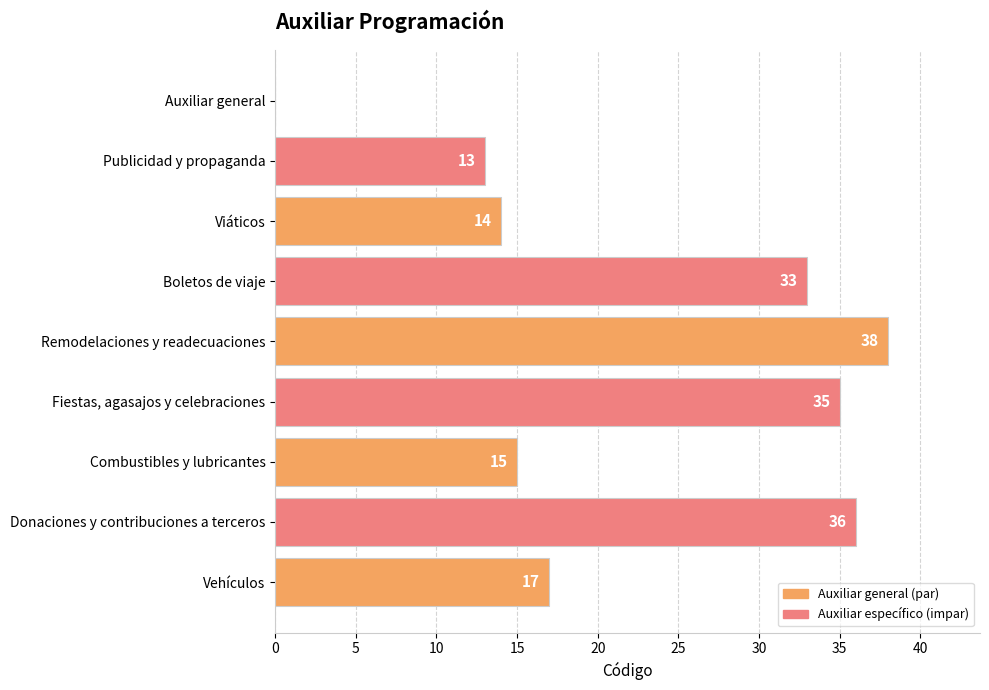

The value at Viáticos is 14. True or false?

True